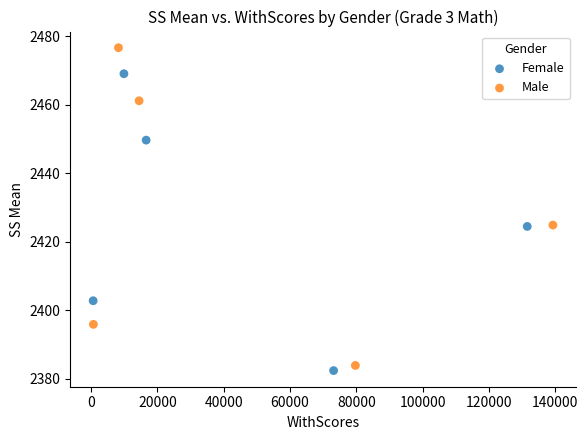

What are all the series names shown in the legend?

Female, Male